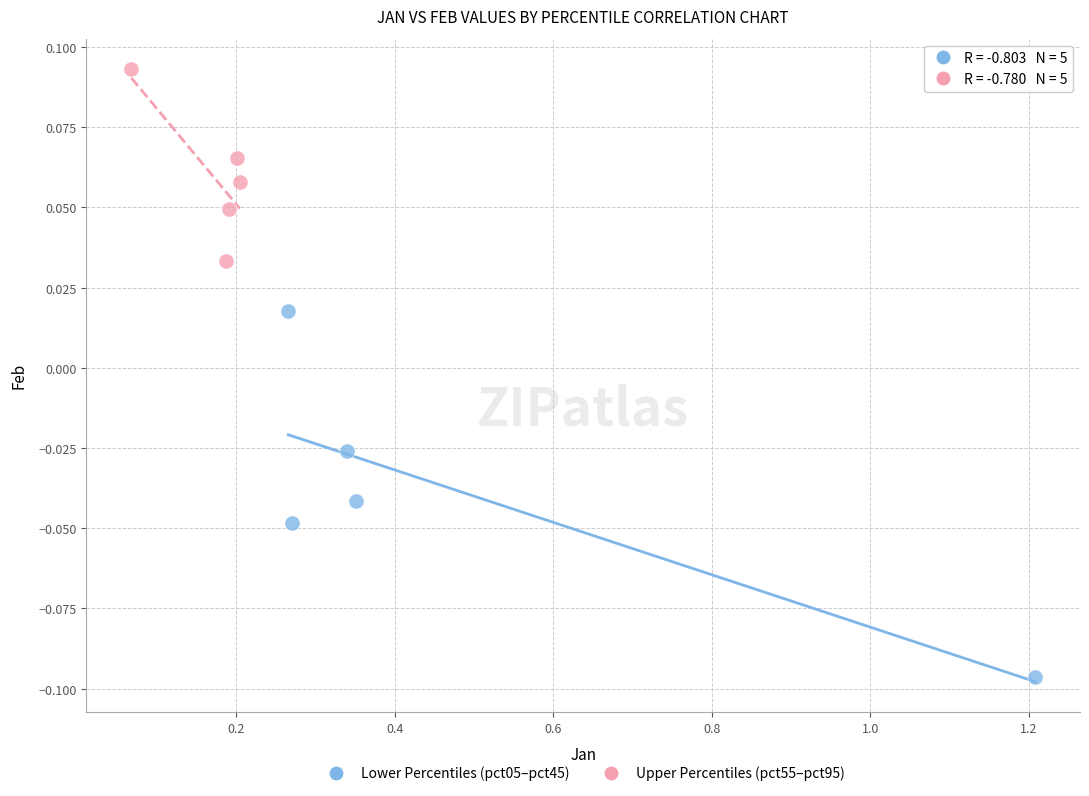

Which series has the widest spread of Y values?

Lower Percentiles (pct05–pct45)